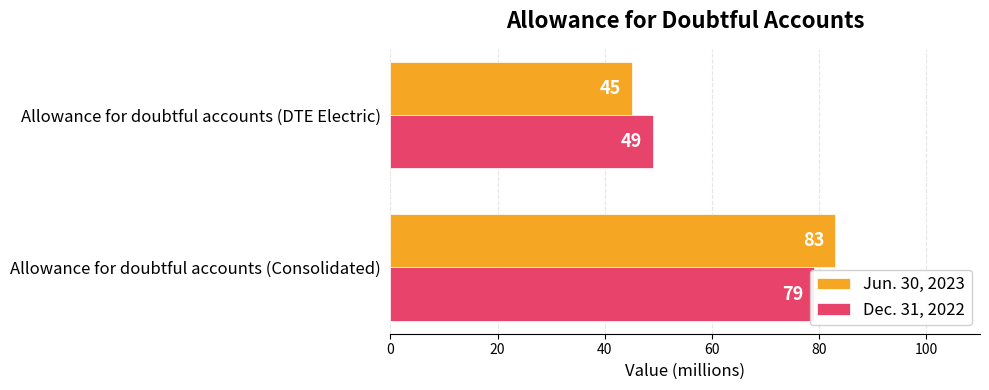

True or false: Dec. 31, 2022 has a value of 78 at Allowance for doubtful accounts (DTE Electric).

False